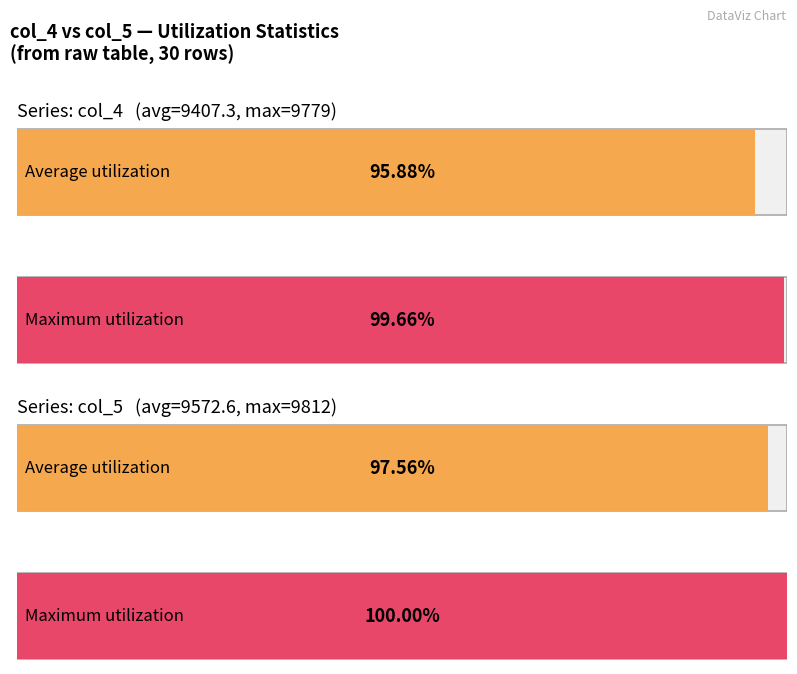

What is the average value of the col_5 series?

9573